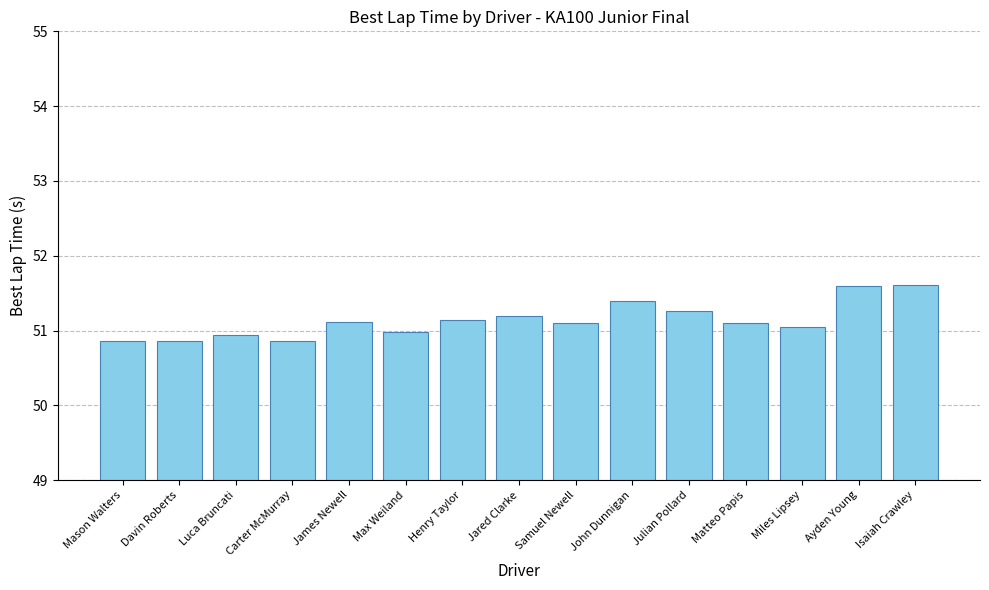

How many series are shown in this chart?

1